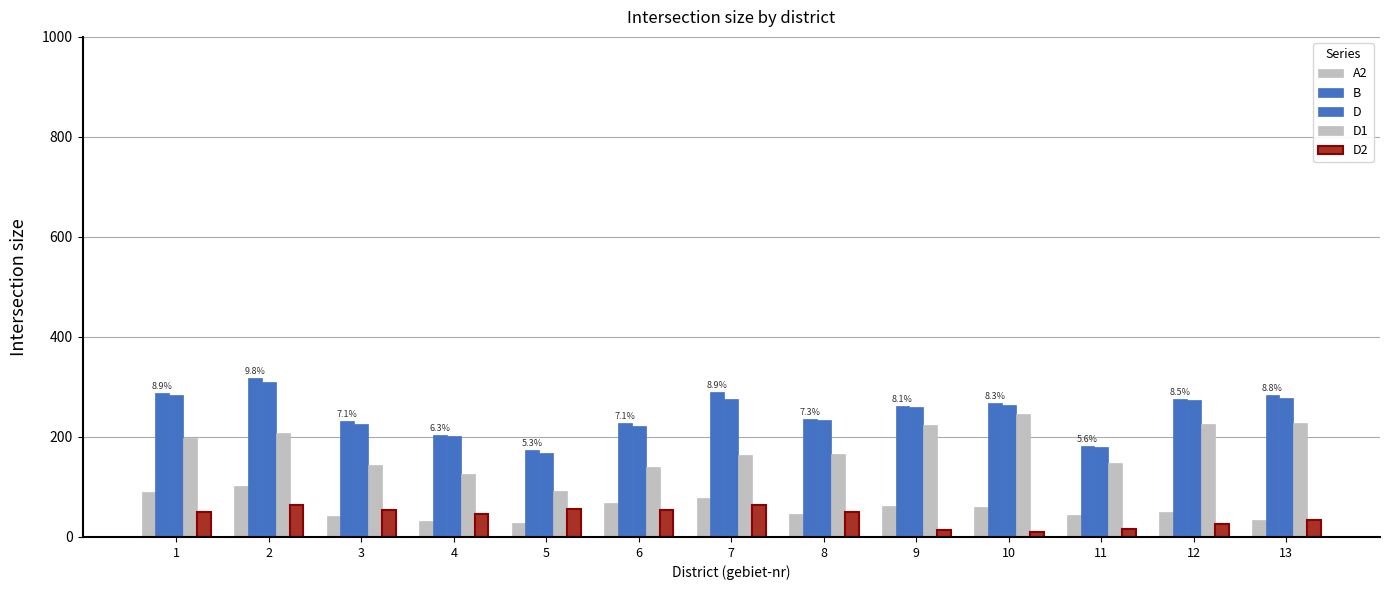

What is the difference between the A2 values at 5 and 9?

35